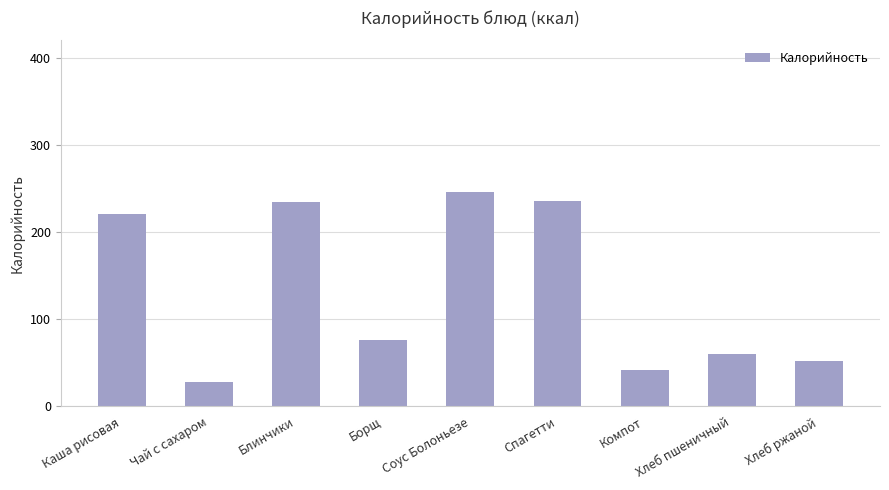

What is the change in value from Спагетти to Хлеб ржаной?

-183.4